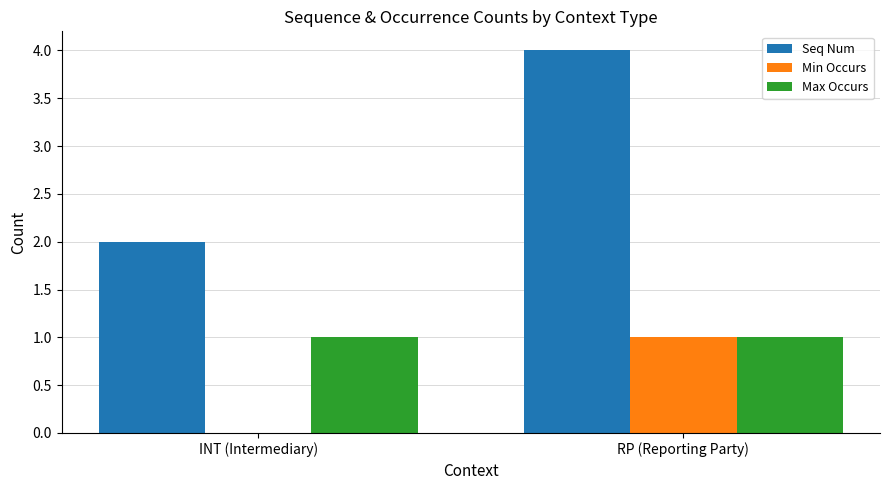

Which label corresponds to the largest value in the chart?

RP (Reporting Party)